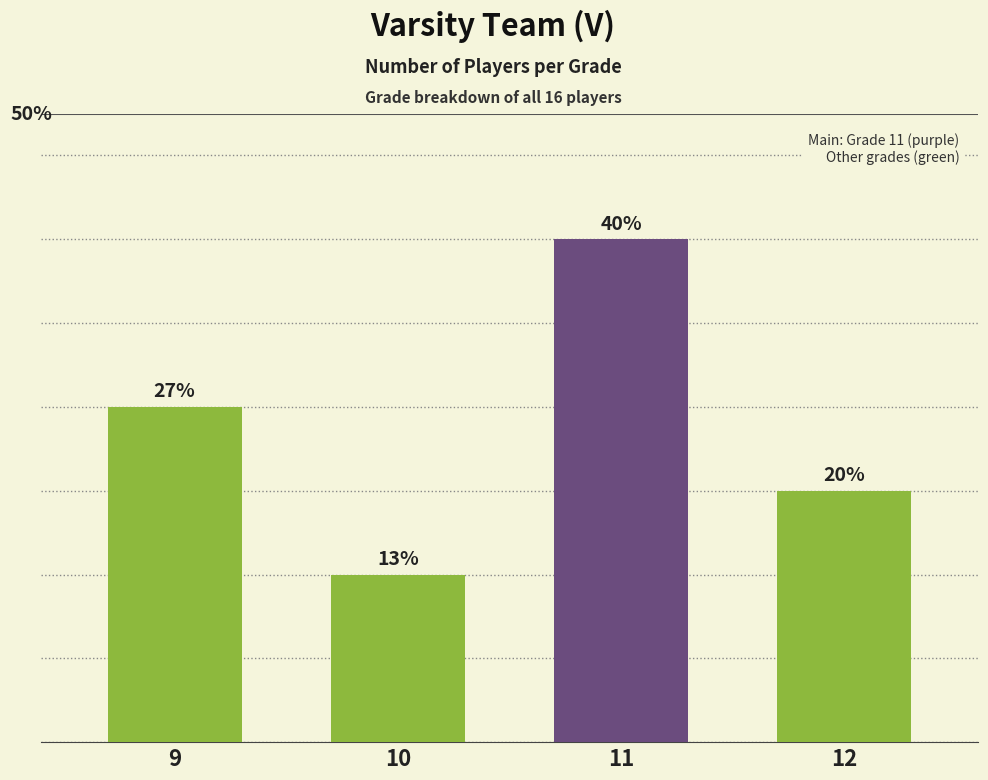

Rank the categories by value from lowest to highest.

10, 12, 9, 11